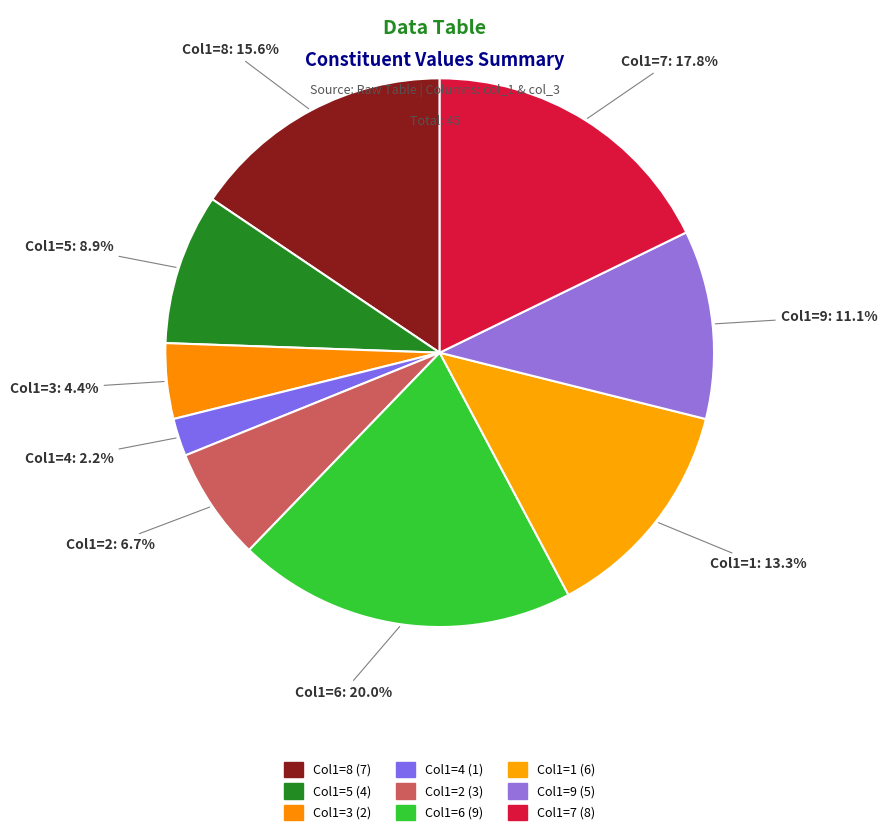

How many segments does this pie chart have?

9